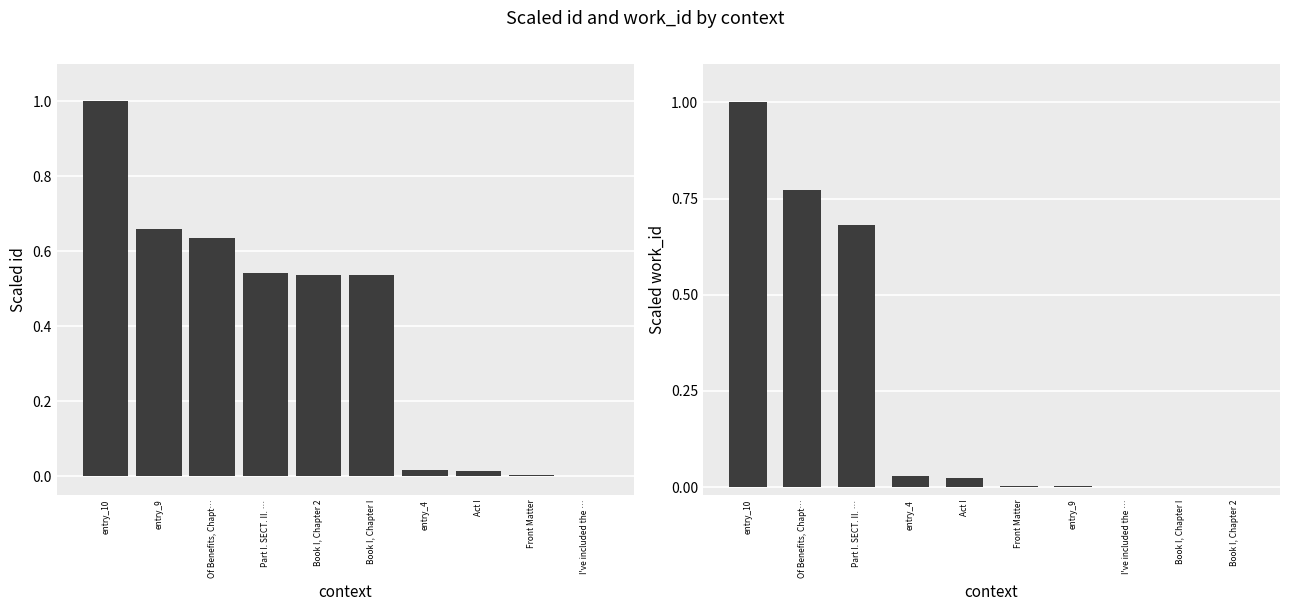

Which series has the widest spread of values?

id